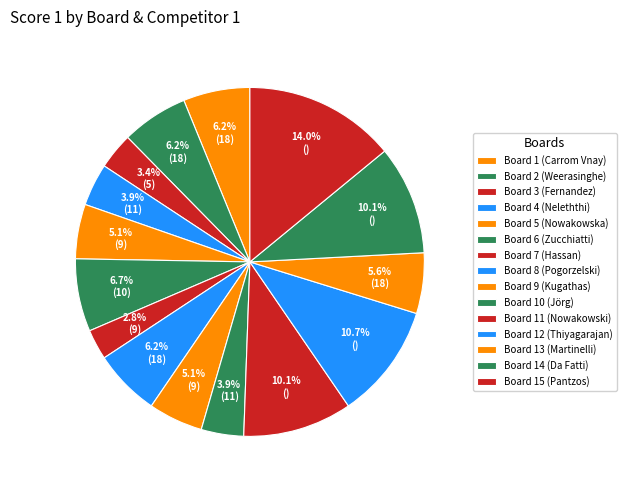

How many segments does this pie chart have?

15